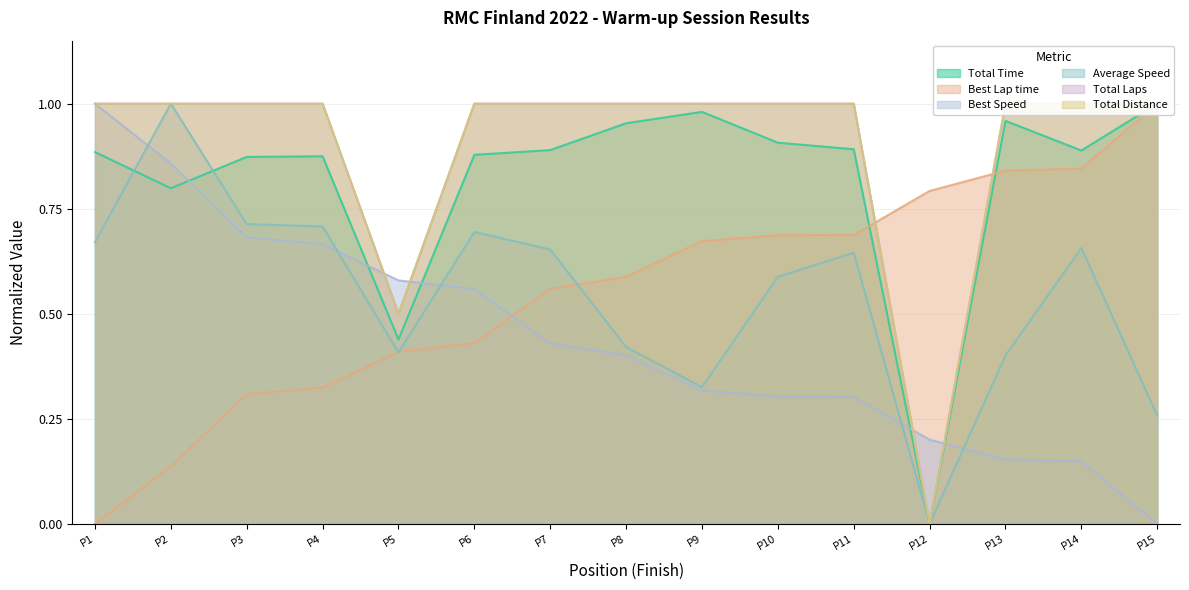

What are all the series names shown in the legend?

Total Time, Best Lap time, Best Speed, Average Speed, Total Laps, Total Distance